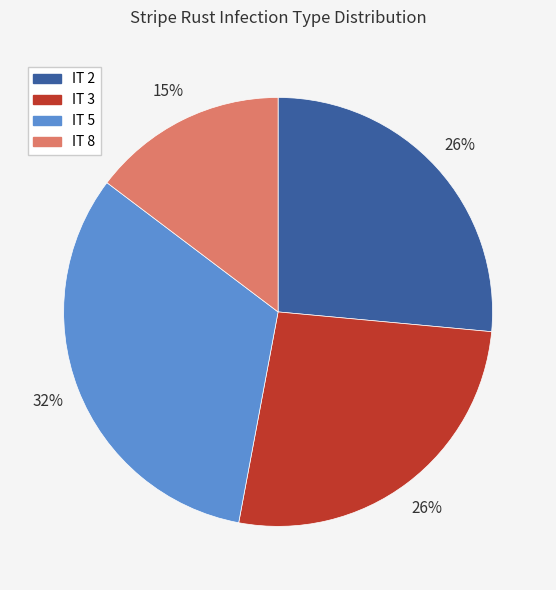

Is IT 8 the majority of the pie?

No